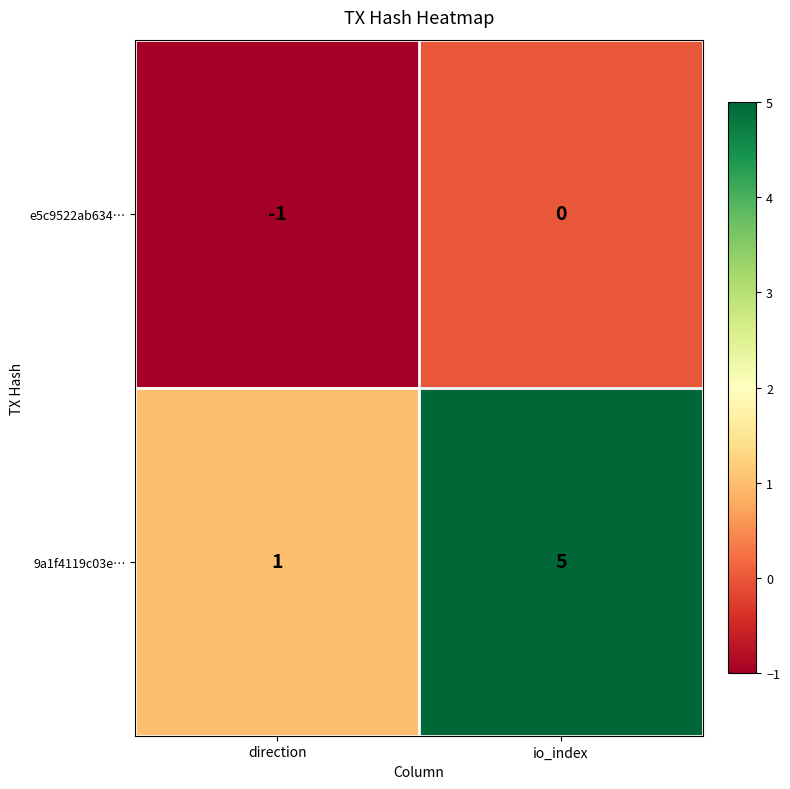

Read the 9a1f4119c03e… value at io_index.

5